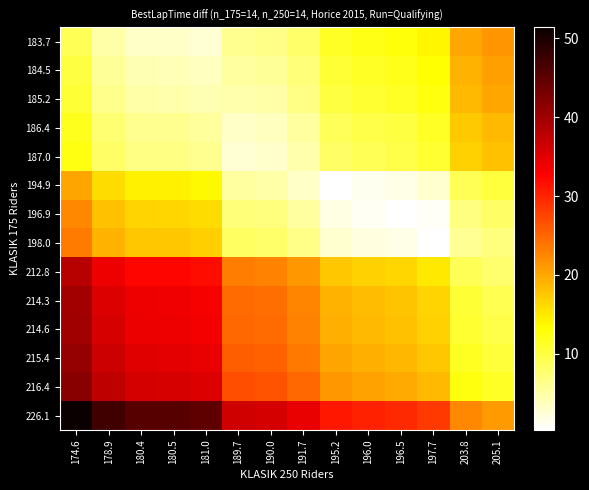

Rank the series at 191.7 from highest to lowest value.

226.1, 216.4, 215.4, 214.6, 214.3, 212.8, 183.7, 184.5, 185.2, 198.0, 186.4, 196.9, 187.0, 194.9